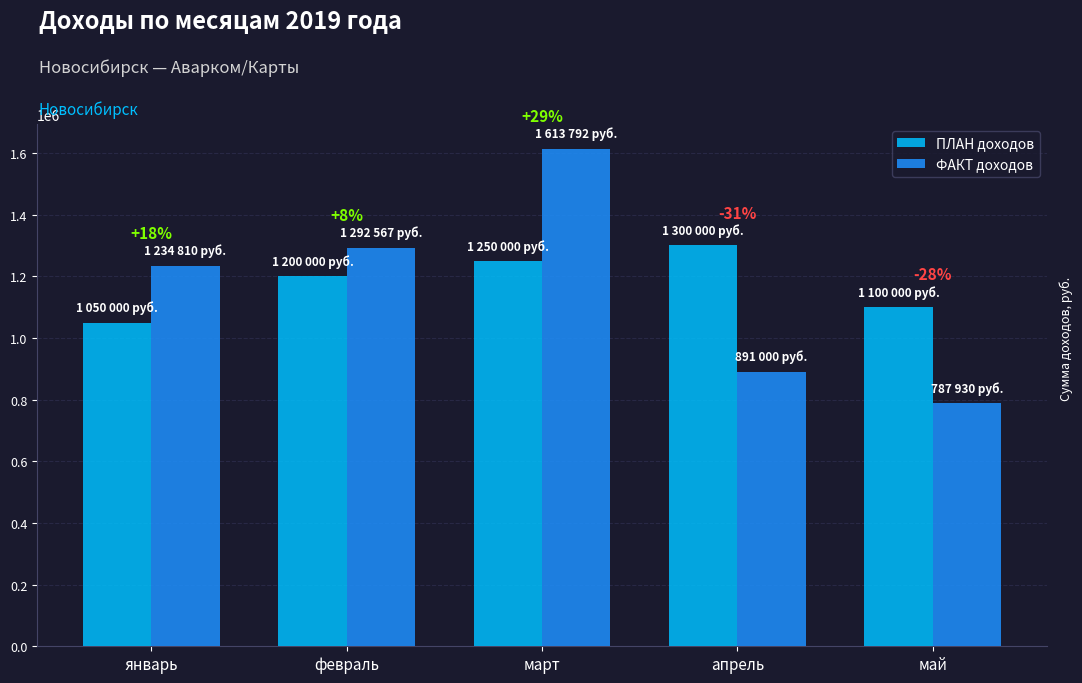

List the series in order of their peak value, lowest first.

ПЛАН доходов, ФАКТ доходов